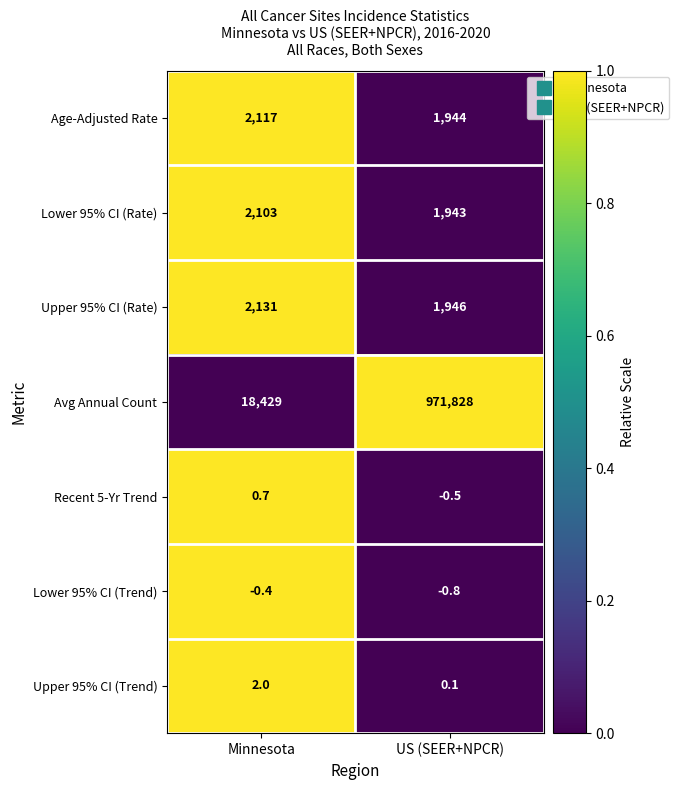

The Avg Annual Count series shows 971828.0 at US (SEER+NPCR). True or false?

True